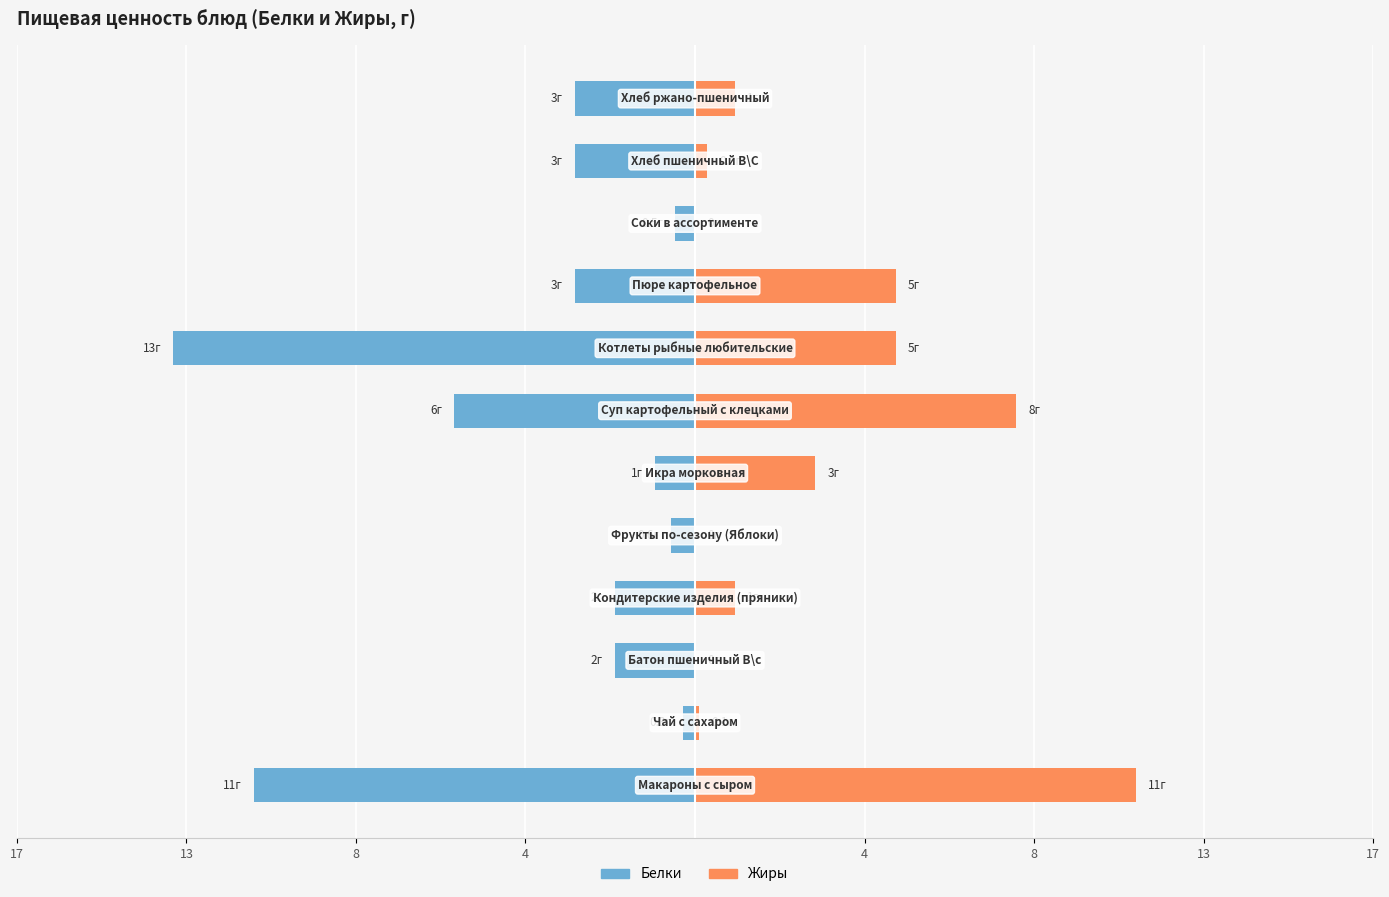

The Белки series shows -0.1 at 8. True or false?

False